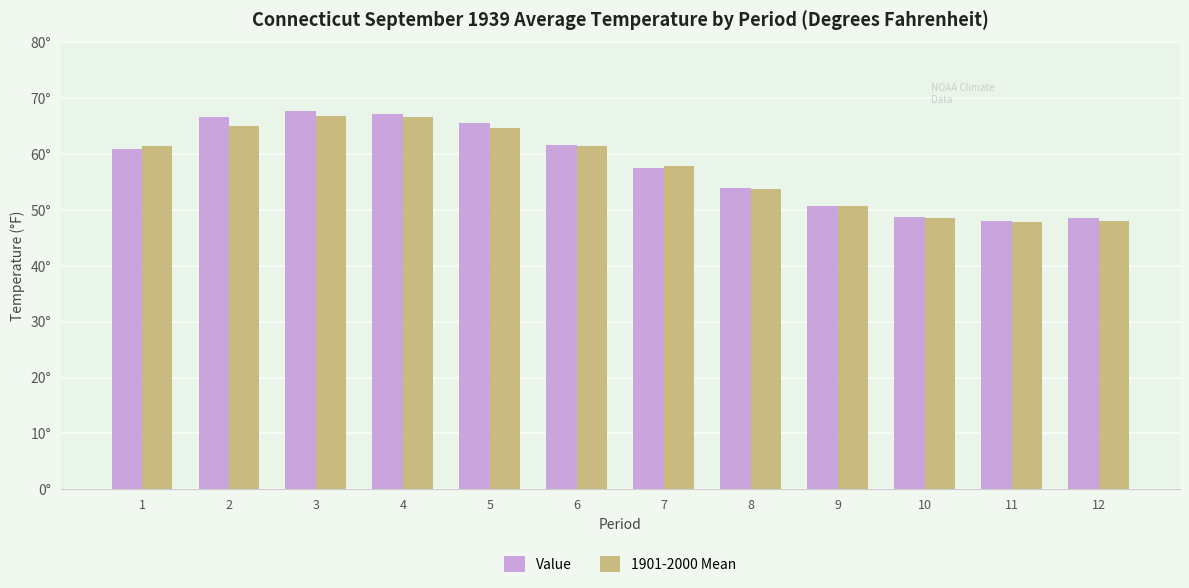

Rank the series by their average value, from lowest to highest.

1901-2000 Mean, Value